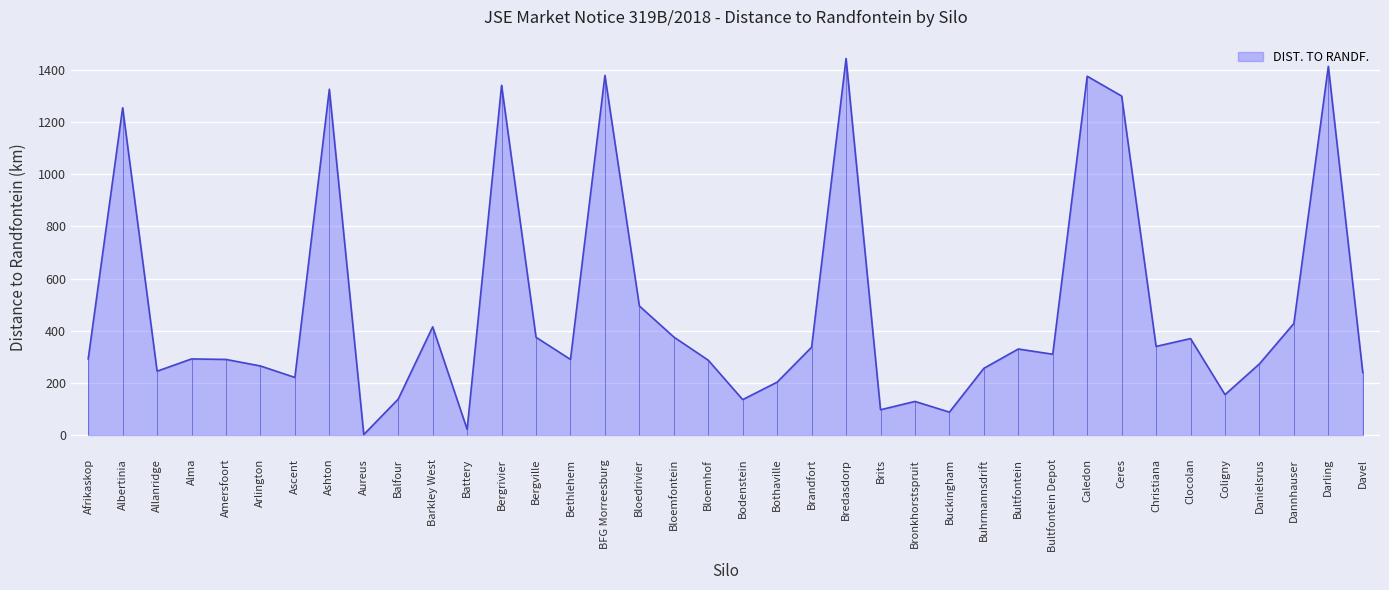

What is the difference between the values at Ceres and Amersfoort?

1010